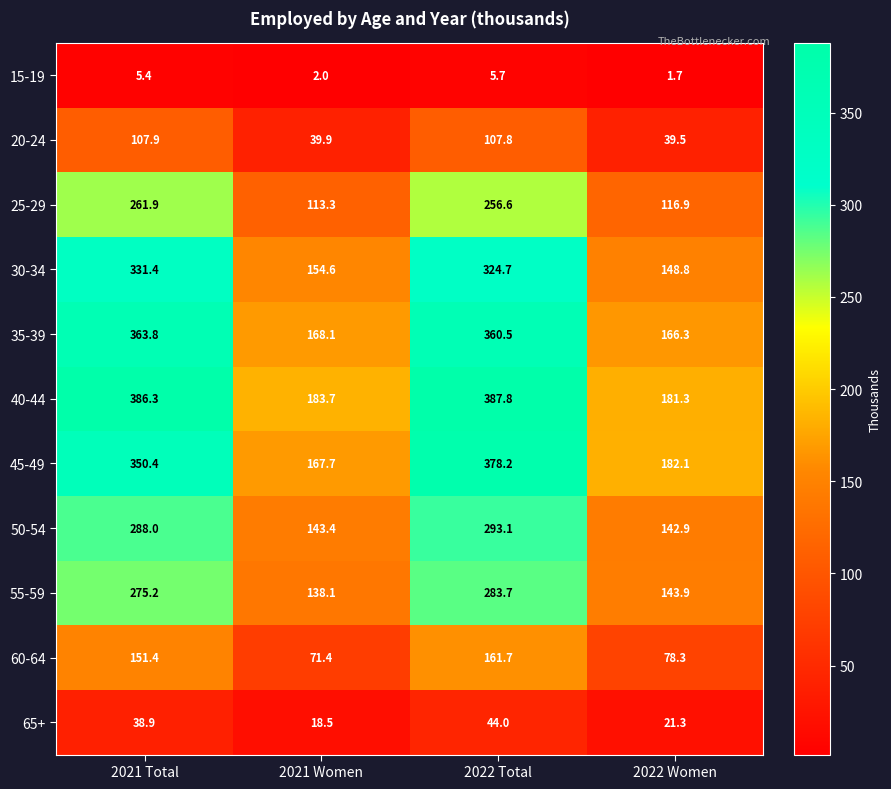

What is the difference between the second highest and minimum values in the 35-39 series?

194.2